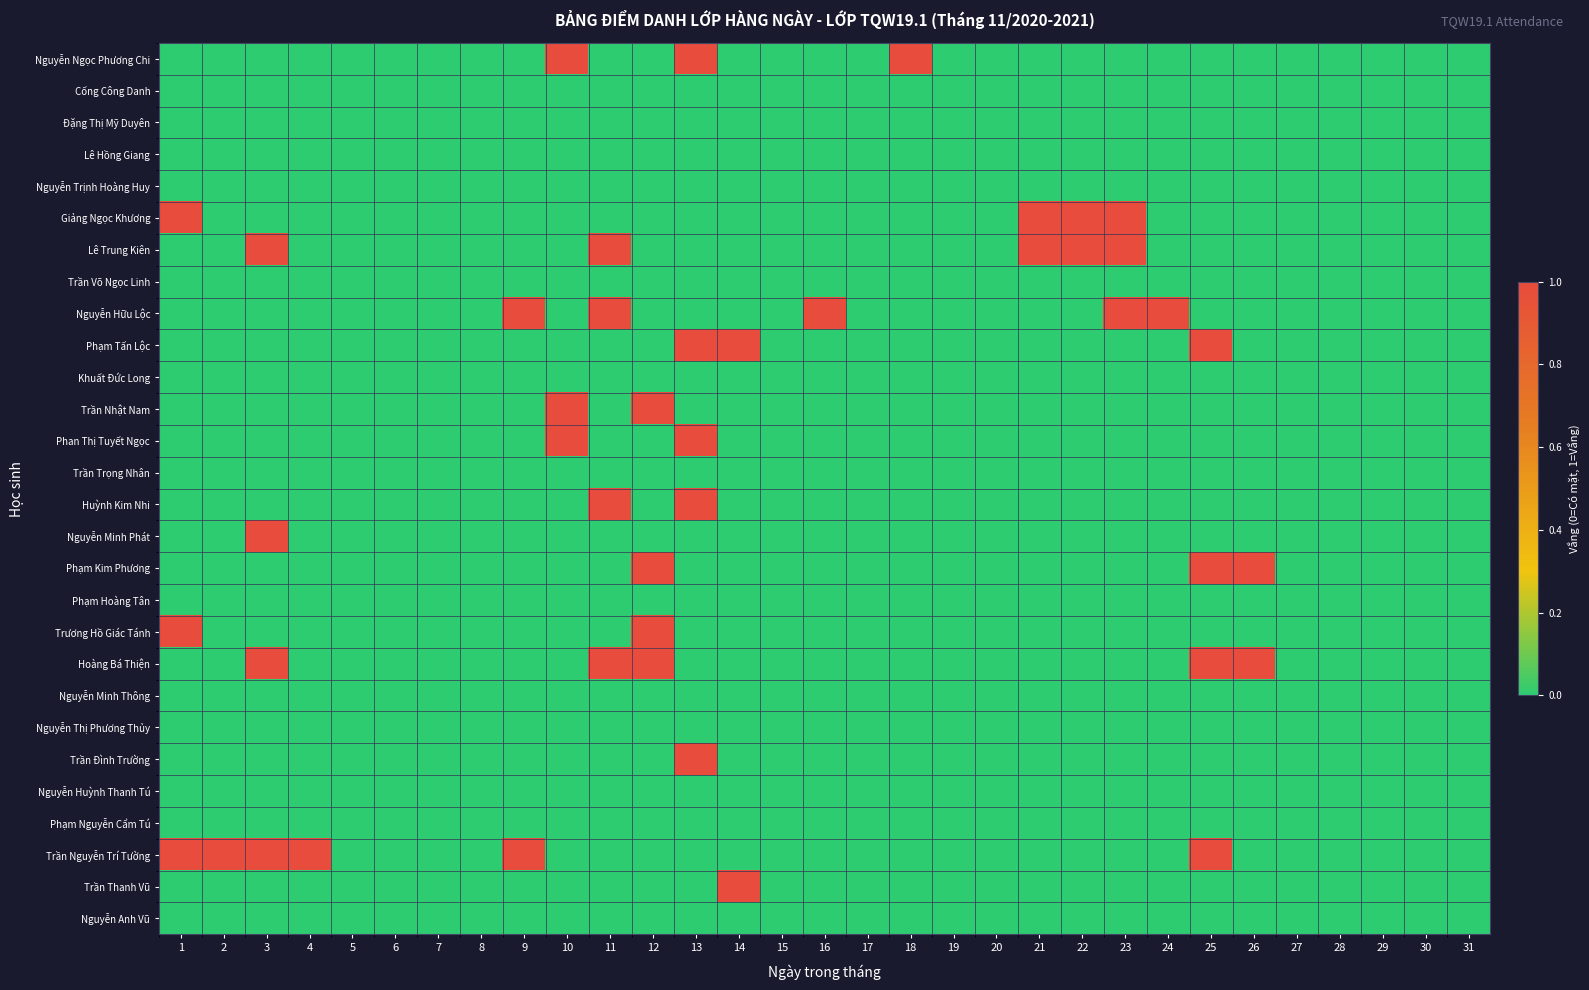

Which label corresponds to the largest value in the chart?

10